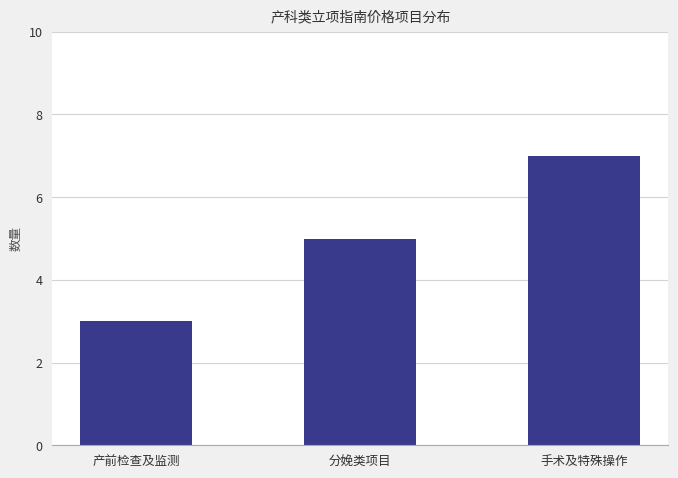

Count the number of categories in the chart.

3